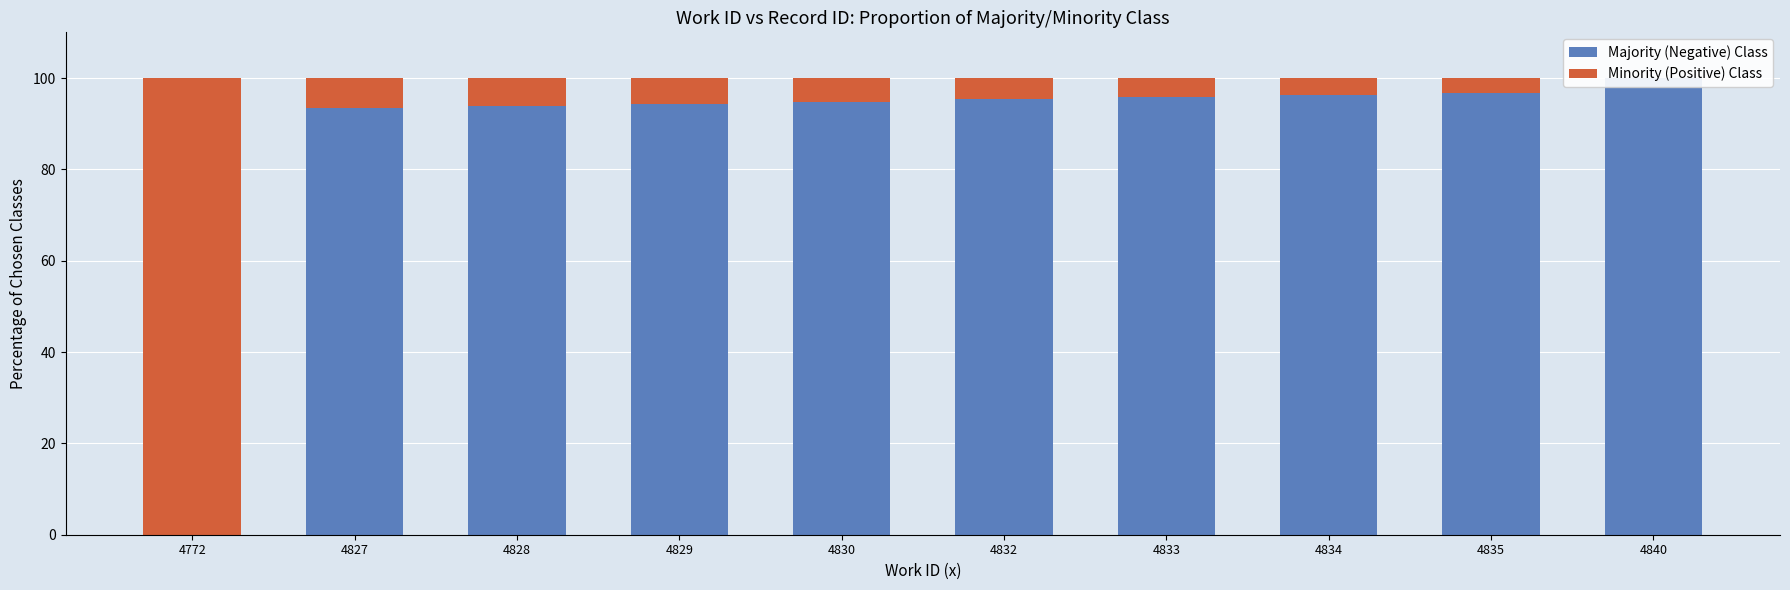

Read the Majority (Negative) Class value at 4835.

96.7